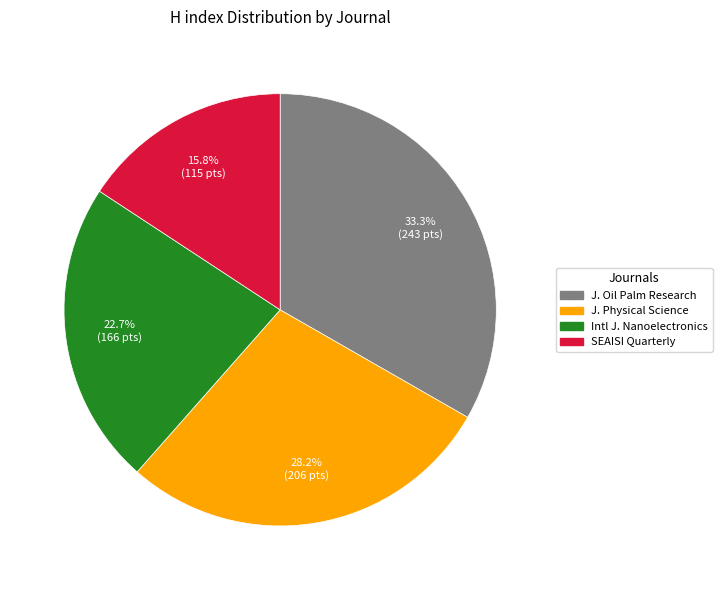

Is there any slice that represents more than half of the pie?

No